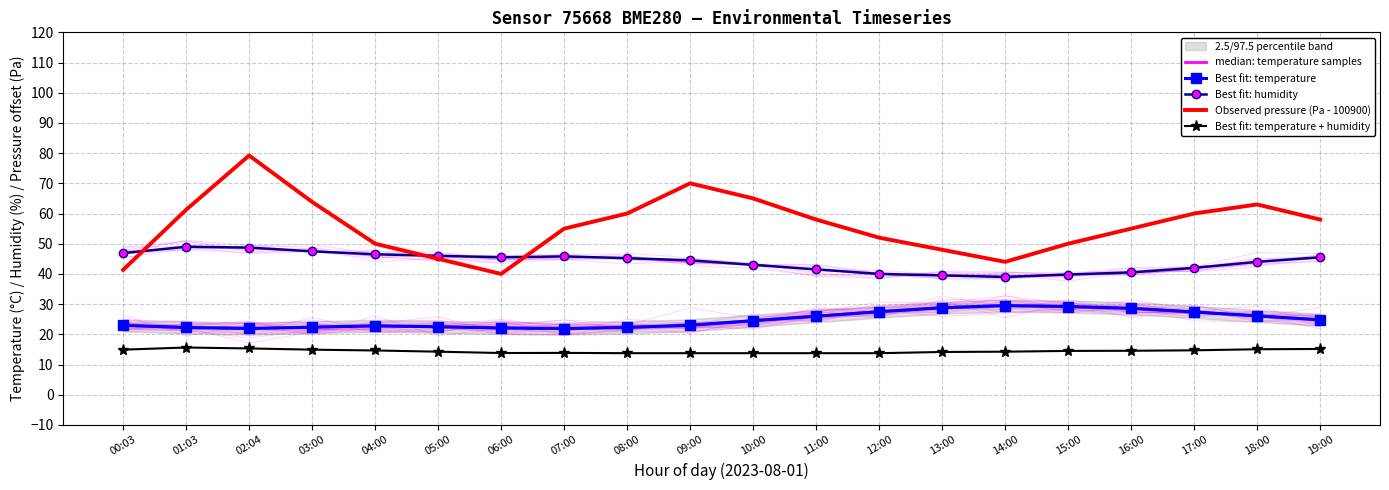

True or false: median: temperature samples has a value of 21.9 at 02:04.

True